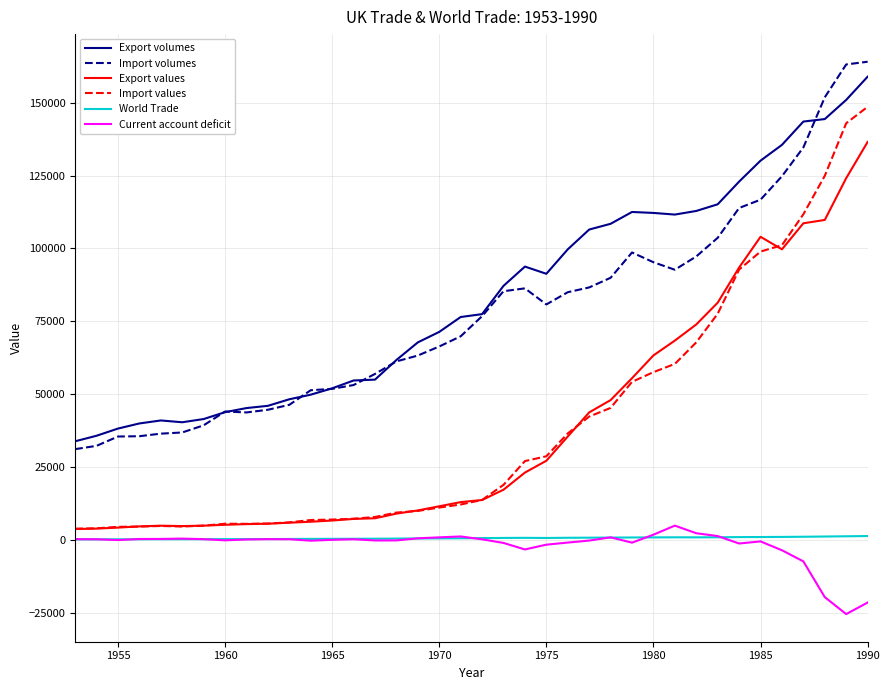

Which series has the largest range (max minus min)?

Import values